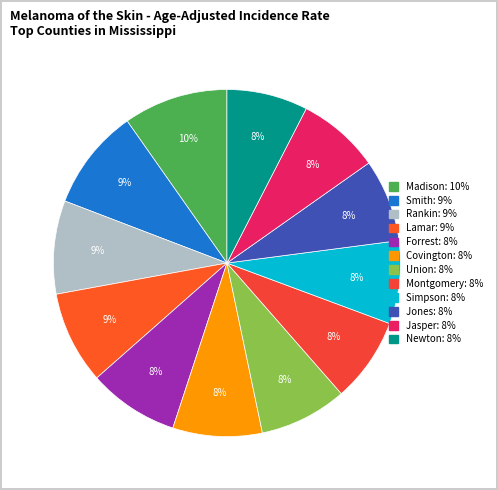

Is there any slice that represents more than half of the pie?

No